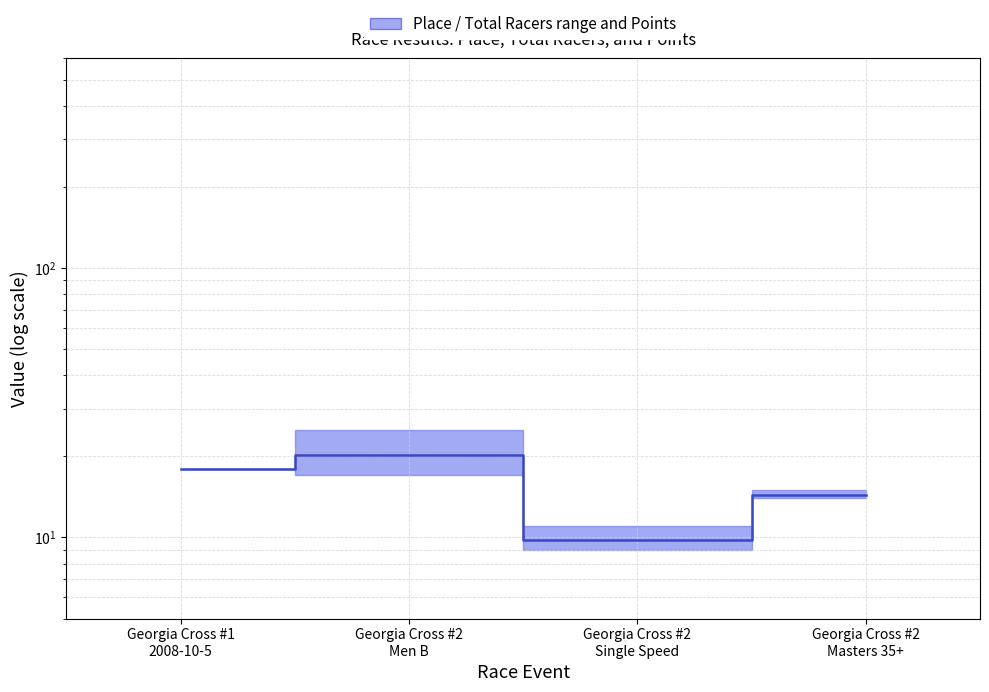

At which label does the data first exceed 18?

Georgia Cross #2
Men B